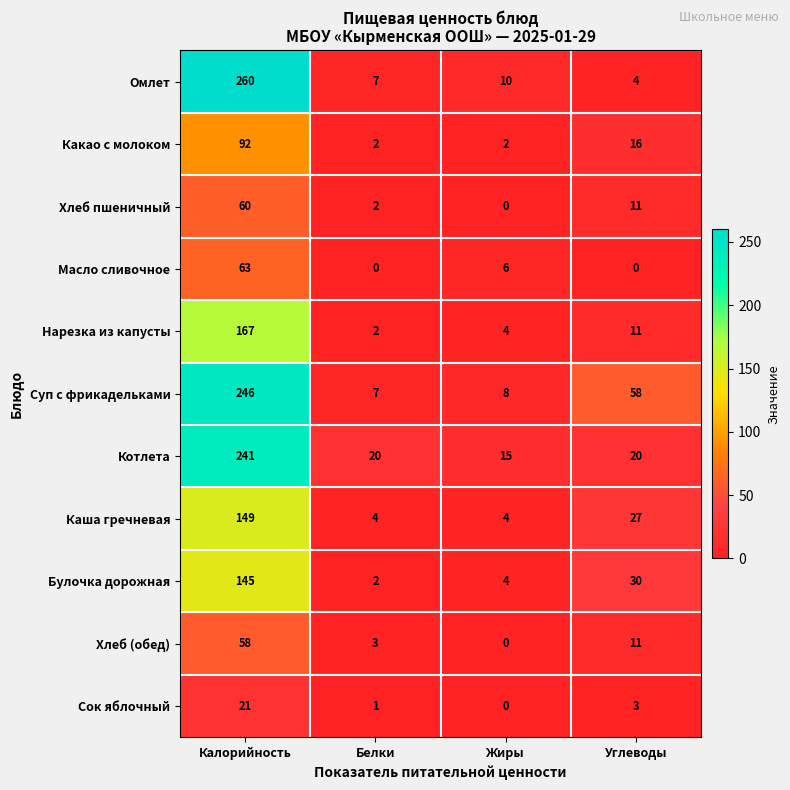

Rank the series by their maximum value, from highest to lowest.

Омлет, Суп с фрикадельками, Котлета, Нарезка из капусты, Каша гречневая, Булочка дорожная, Какао с молоком, Масло сливочное, Хлеб пшеничный, Хлеб (обед), Сок яблочный